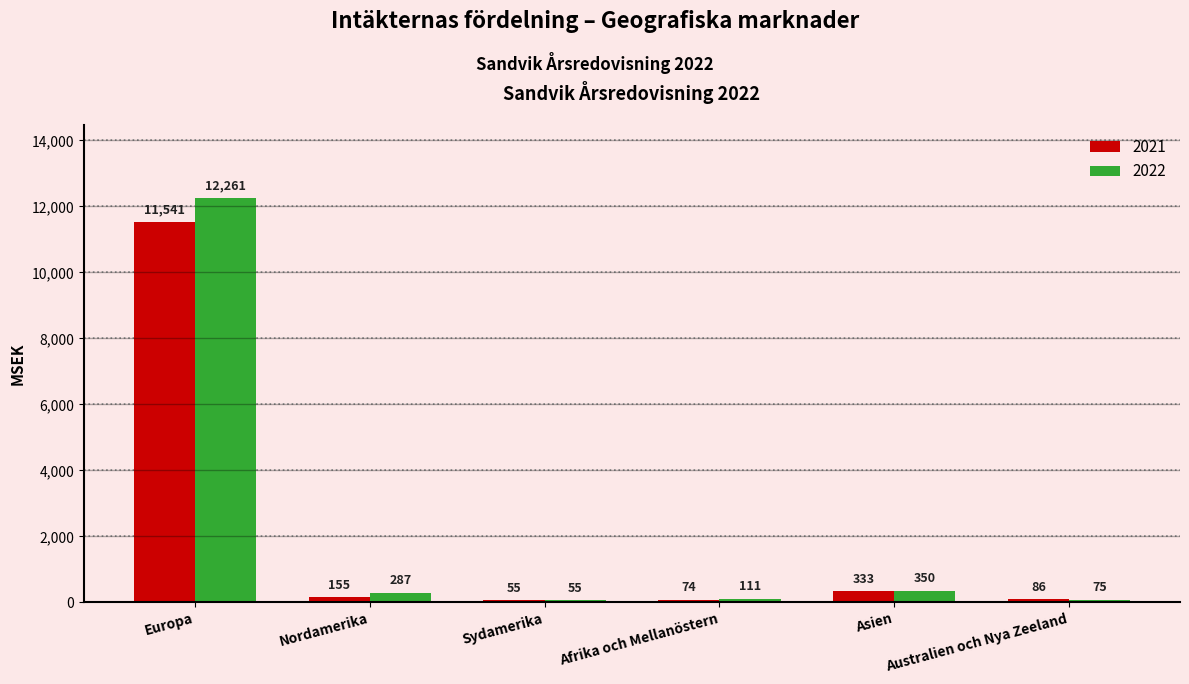

Reading left to right, what are all the values shown in this chart?

2021: 11541	155	55	74	333	86
2022: 12261	287	55	111	350	75